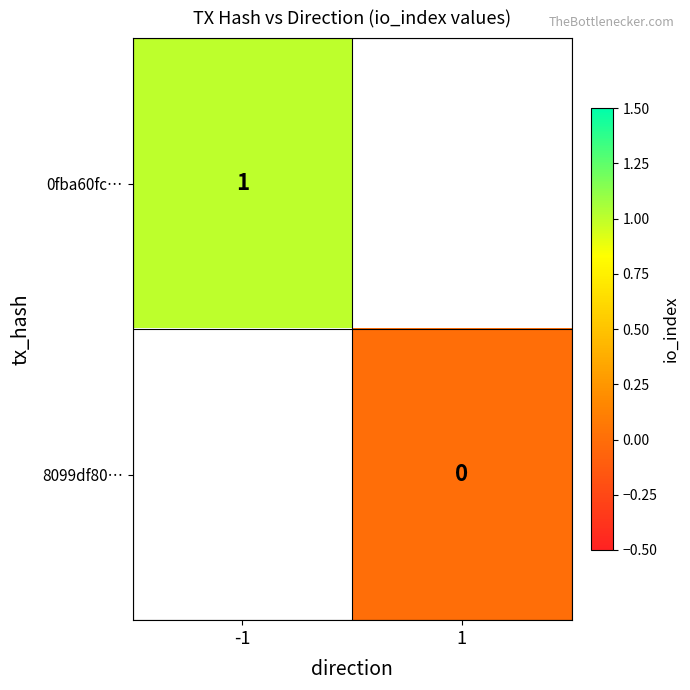

Is the value of 0fba60fc… at -1 greater than the value of 8099df80… at 1?

Yes